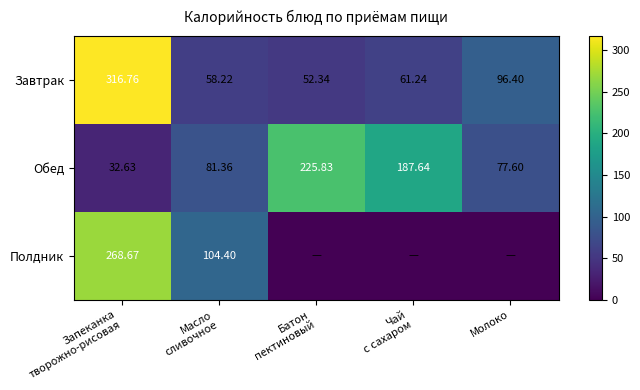

Rank the series by their maximum value, from lowest to highest.

Обед, Полдник, Завтрак